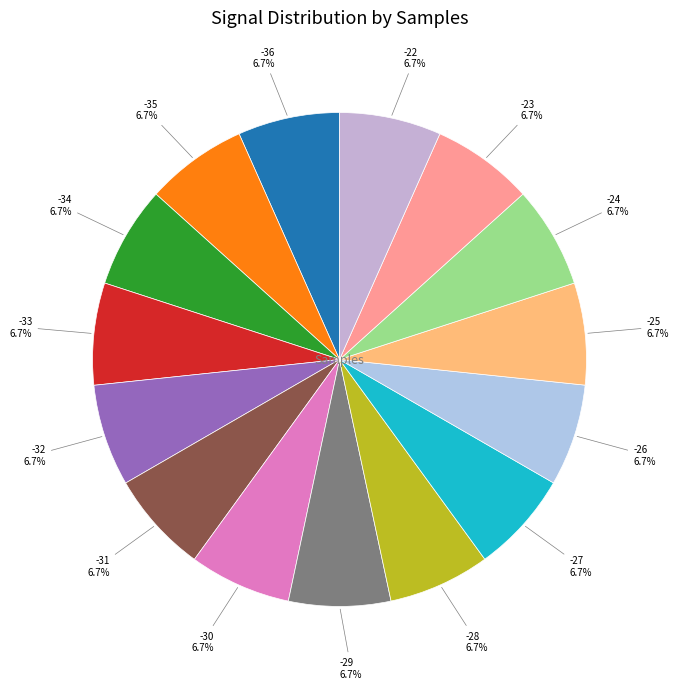

How many slices are in this pie chart?

15